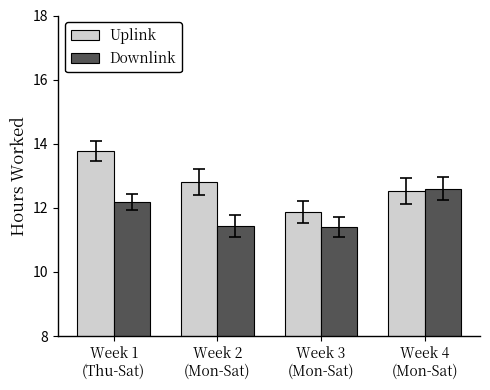

What are all the series names shown in the legend?

Uplink, Downlink